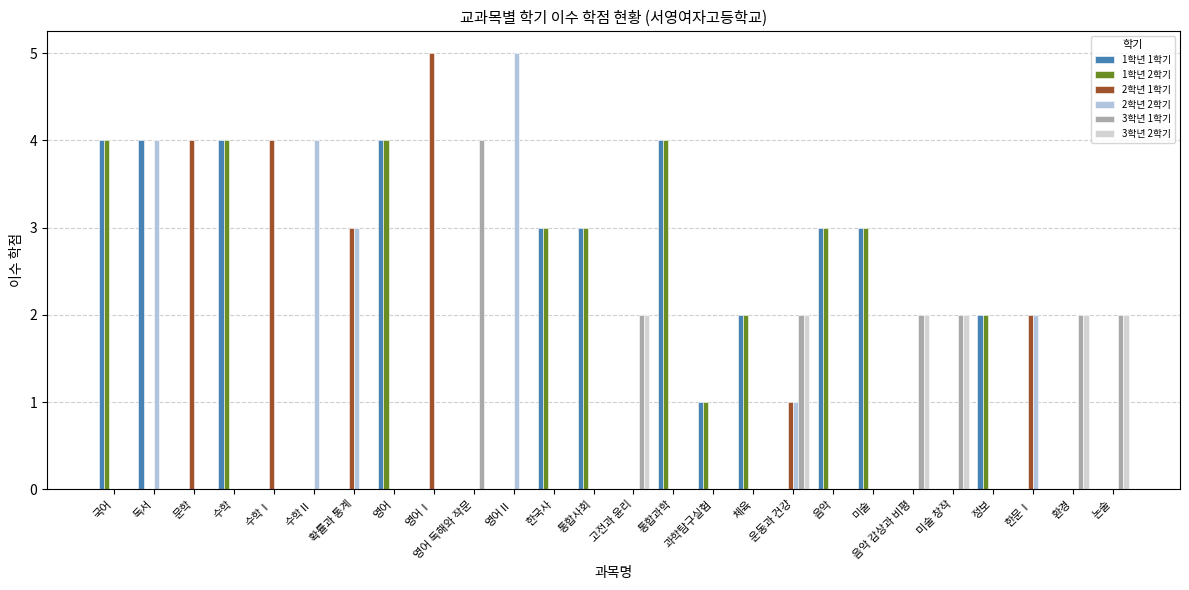

Reading right to left, list all the values displayed in this chart.

1학년 1학기: 0	0	0	2	0	0	3	3	0	2	1	4	0	3	3	0	0	0	4	0	0	0	4	0	4	4
1학년 2학기: 0	0	0	2	0	0	3	3	0	2	1	4	0	3	3	0	0	0	4	0	0	0	4	0	0	4
2학년 1학기: 0	0	2	0	0	0	0	0	1	0	0	0	0	0	0	0	0	5	0	3	0	4	0	4	0	0
2학년 2학기: 0	0	2	0	0	0	0	0	1	0	0	0	0	0	0	5	0	0	0	3	4	0	0	0	4	0
3학년 1학기: 2	2	0	0	2	2	0	0	2	0	0	0	2	0	0	0	4	0	0	0	0	0	0	0	0	0
3학년 2학기: 2	2	0	0	2	2	0	0	2	0	0	0	2	0	0	0	0	0	0	0	0	0	0	0	0	0